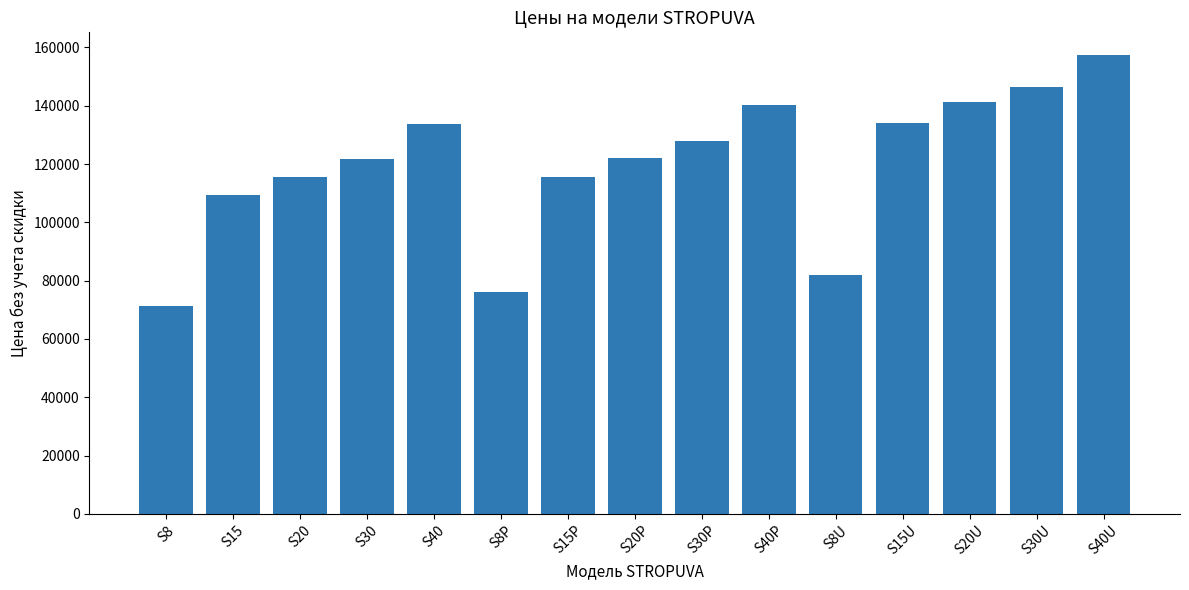

What is the maximum value shown in the chart?

157300